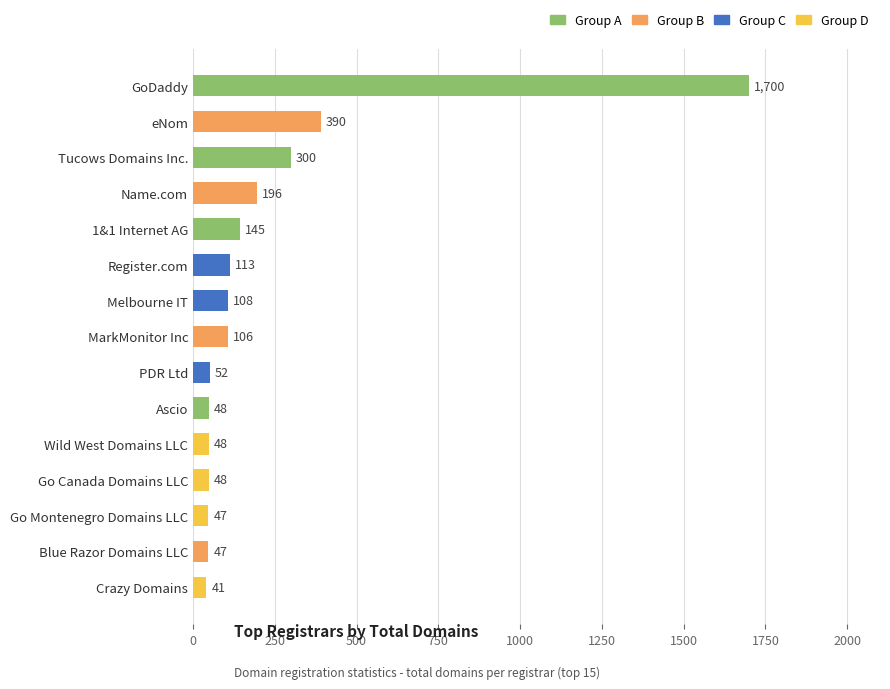

Reading top to bottom, list all the values displayed in this chart.

GoDaddy=1700	eNom=390	Tucows Domains Inc.=300	Name.com=196	1&1 Internet AG=145	Register.com=113	Melbourne IT=108	MarkMonitor Inc=106	PDR Ltd=52	Ascio=48	Wild West Domains LLC=48	Go Canada Domains LLC=48	Go Montenegro Domains LLC=47	Blue Razor Domains LLC=47	Crazy Domains=41